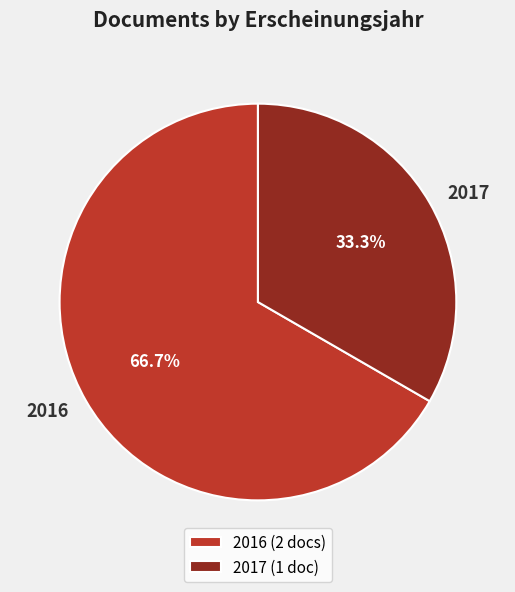

How many segments does this pie chart have?

2